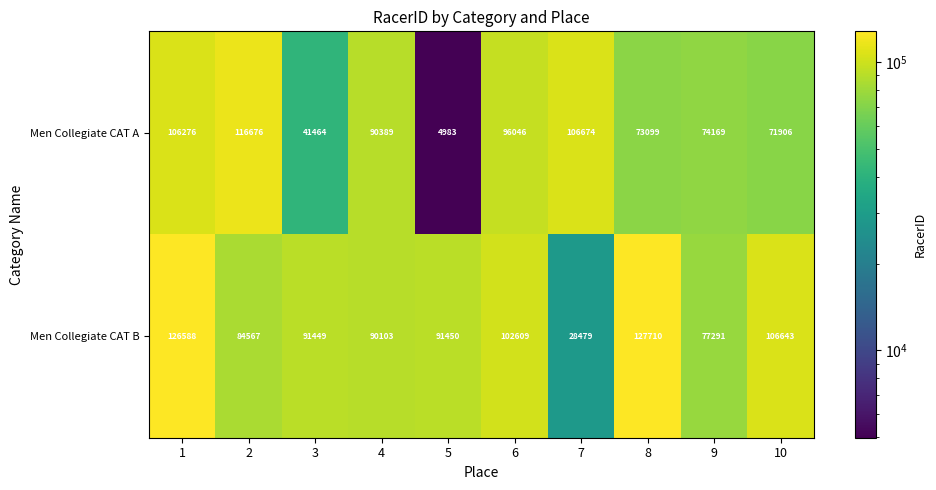

Reading left to right, transcribe all the data shown in this chart.

Men Collegiate CAT A: 106276	116676	41464	90389	4983	96046	106674	73099	74169	71906
Men Collegiate CAT B: 126588	84567	91449	90103	91450	102609	28479	127710	77291	106643